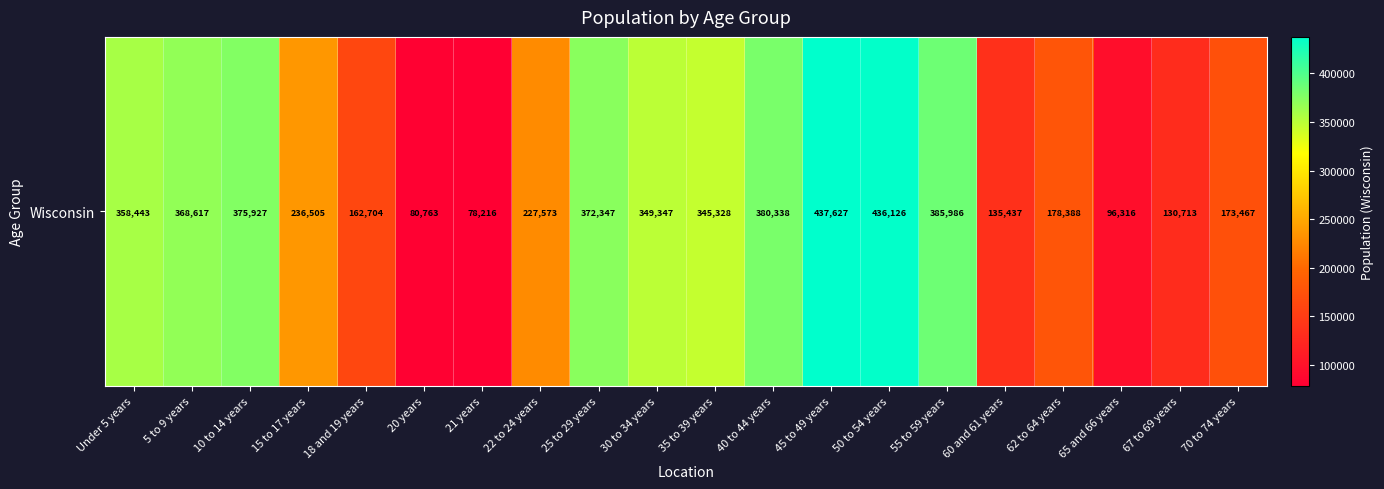

Rank the categories by value from highest to lowest.

45 to 49 years, 50 to 54 years, 55 to 59 years, 40 to 44 years, 10 to 14 years, 25 to 29 years, 5 to 9 years, Under 5 years, 30 to 34 years, 35 to 39 years, 15 to 17 years, 22 to 24 years, 62 to 64 years, 70 to 74 years, 18 and 19 years, 60 and 61 years, 67 to 69 years, 65 and 66 years, 20 years, 21 years